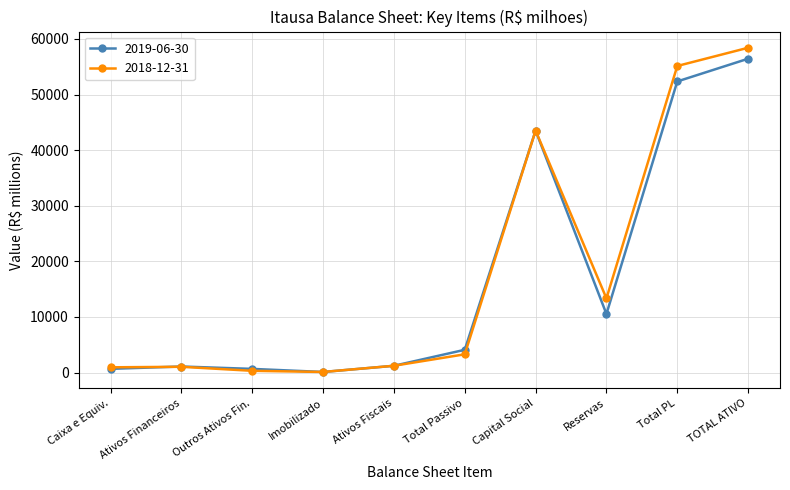

Is the value of 2018-12-31 at Capital Social greater than the value of 2019-06-30 at Total Passivo?

Yes